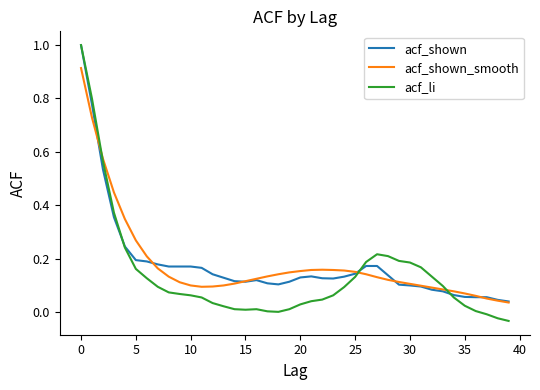

Which series has the widest spread of values?

acf_li